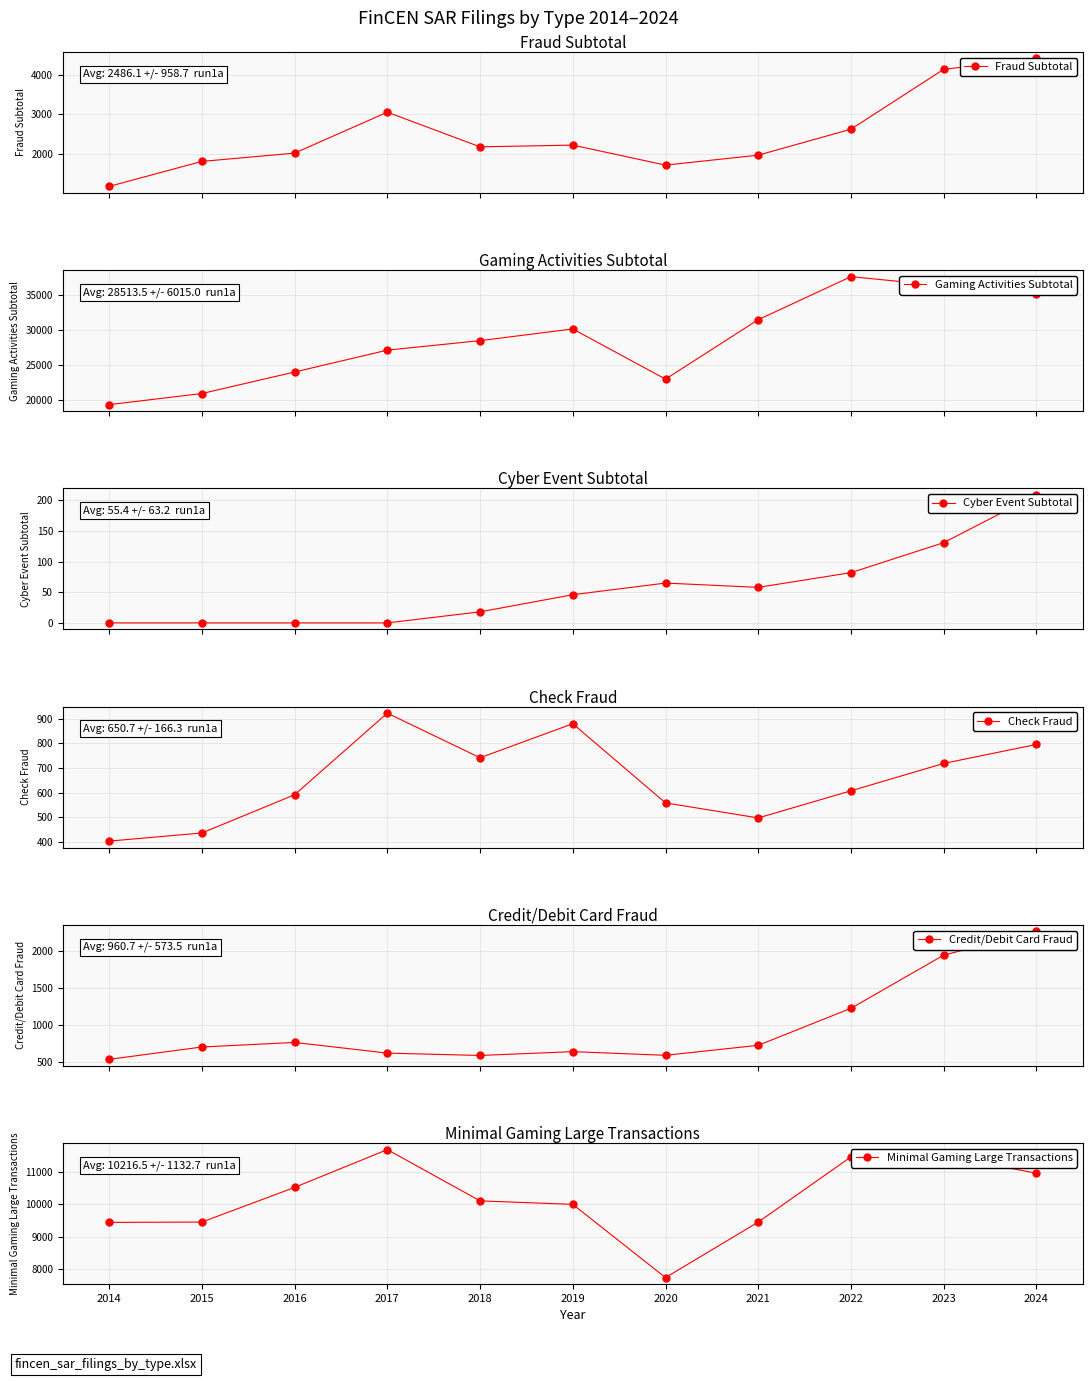

Does the chart have visible grid lines?

Yes